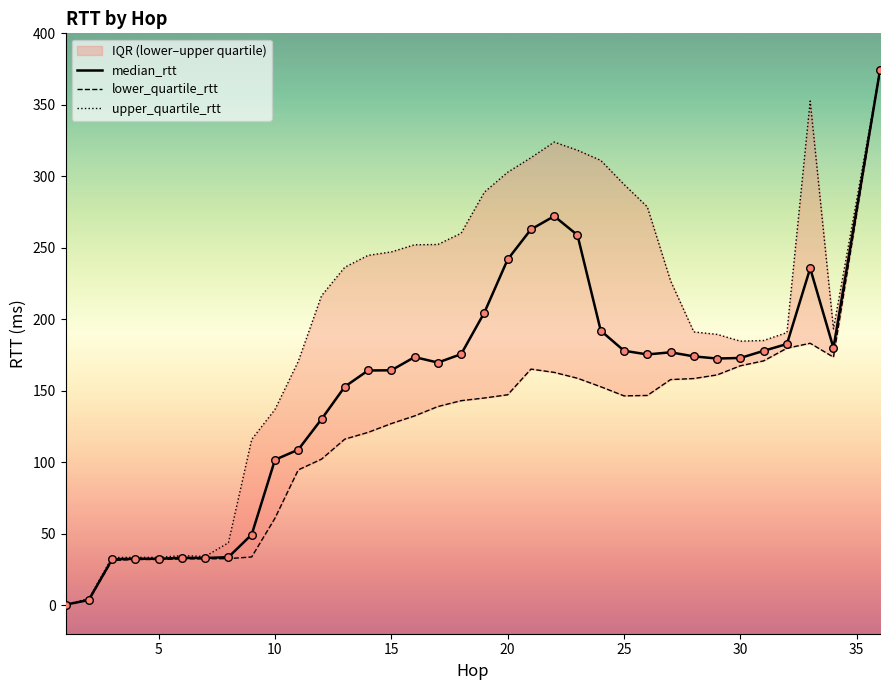

Which series contains the lowest Y value?

lower_quartile_rtt